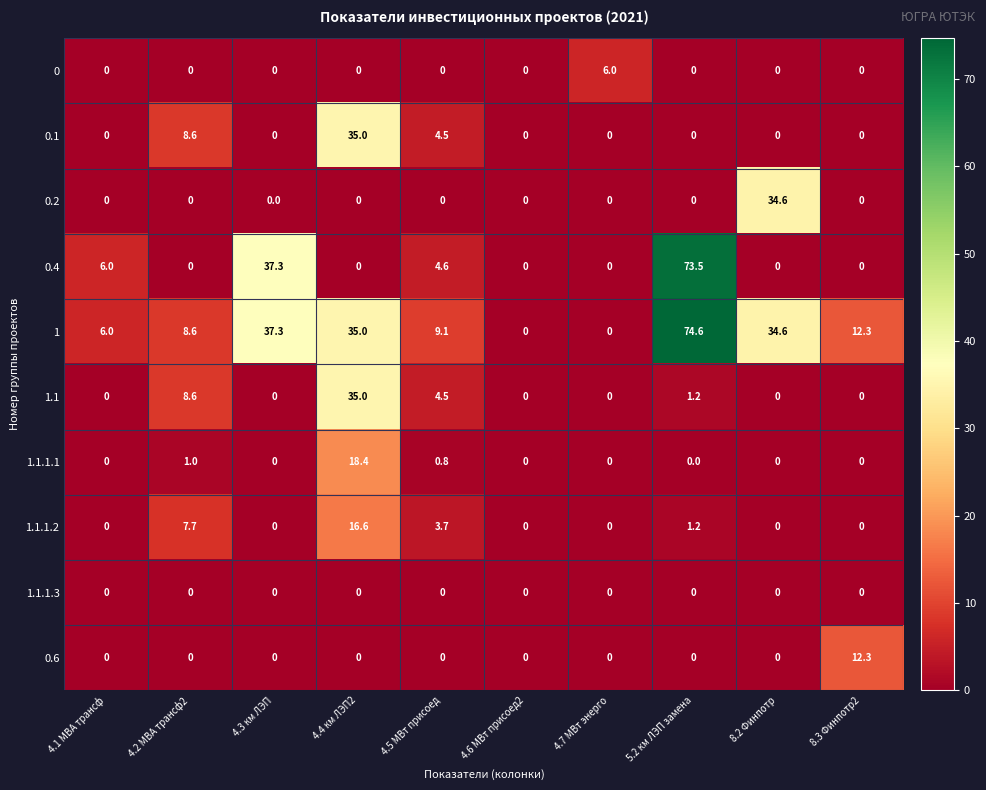

Which label corresponds to the largest value in the chart?

5.2 км ЛЭП замена